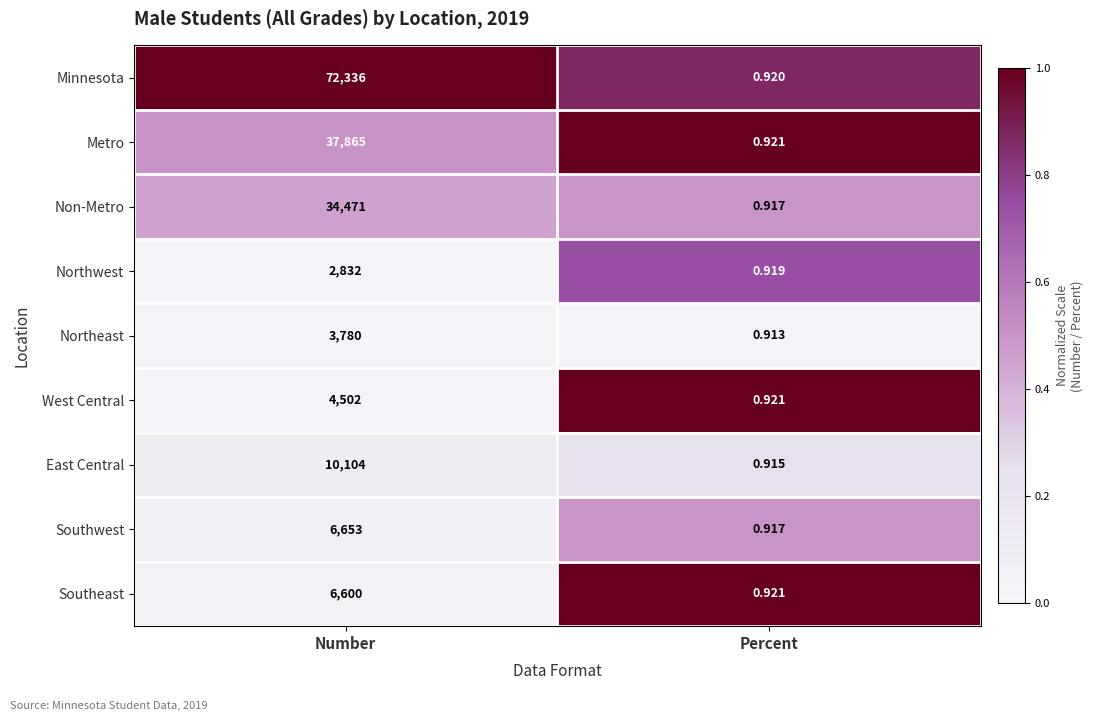

At which label does Southeast reach its minimum?

Percent